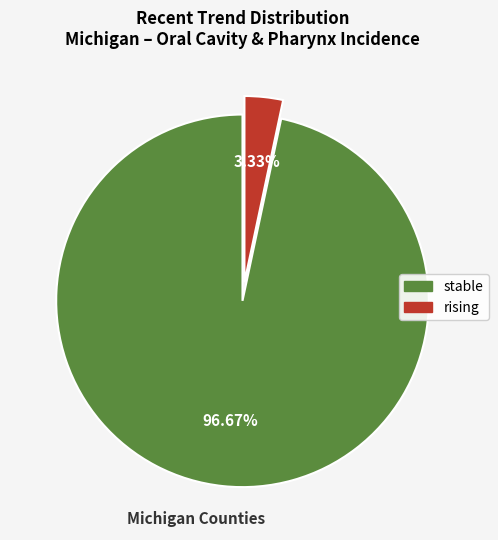

Is there a majority slice in this chart?

Yes